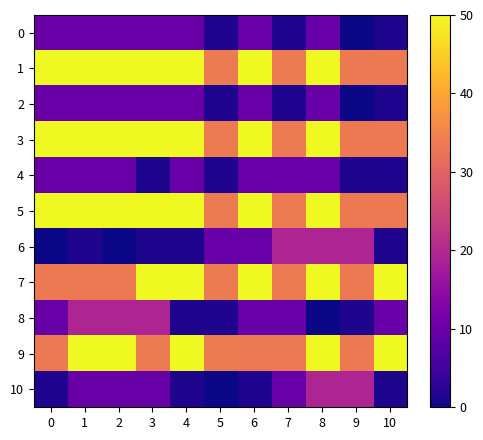

Reading left to right, transcribe all the data shown in this chart.

0: 0=9.7	1=9.7	2=9.7	3=9.7	4=9.7	5=1.5	6=9.7	7=1.5	8=9.7	9=0.0	10=1.5
1: 0=50.0	1=50.0	2=50.0	3=50.0	4=50.0	5=33.6	6=50.0	7=33.6	8=50.0	9=33.5	10=33.5
2: 0=9.7	1=9.7	2=9.7	3=9.7	4=9.7	5=1.5	6=9.7	7=1.5	8=9.7	9=0.0	10=1.5
3: 0=50.0	1=50.0	2=50.0	3=50.0	4=50.0	5=33.6	6=50.0	7=33.6	8=50.0	9=33.5	10=33.5
4: 0=9.7	1=9.7	2=9.7	3=1.5	4=9.7	5=1.5	6=9.7	7=9.7	8=9.7	9=1.5	10=1.5
5: 0=50.0	1=50.0	2=50.0	3=50.0	4=50.0	5=33.6	6=50.0	7=33.6	8=50.0	9=33.5	10=33.5
6: 0=0.0	1=1.5	2=0.0	3=1.5	4=1.5	5=9.7	6=9.7	7=19.2	8=19.2	9=19.2	10=1.5
7: 0=33.5	1=33.5	2=33.5	3=50.0	4=50.0	5=33.6	6=50.0	7=33.6	8=50.0	9=33.5	10=50.0
8: 0=9.7	1=19.2	2=19.2	3=19.2	4=1.5	5=1.5	6=9.7	7=9.7	8=0.0	9=1.5	10=9.7
9: 0=33.5	1=50.0	2=50.0	3=33.6	4=50.0	5=33.6	6=33.5	7=33.5	8=50.0	9=33.5	10=50.0
10: 0=1.5	1=9.7	2=9.7	3=9.7	4=1.5	5=0.0	6=1.5	7=9.7	8=19.2	9=19.2	10=1.5